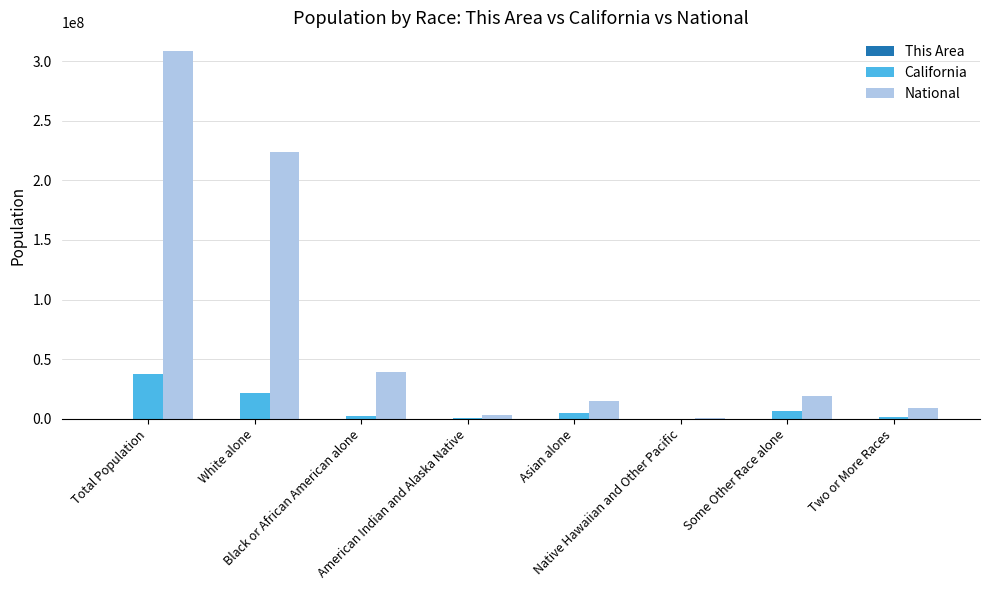

Which category has the highest value in the California series?

Total Population